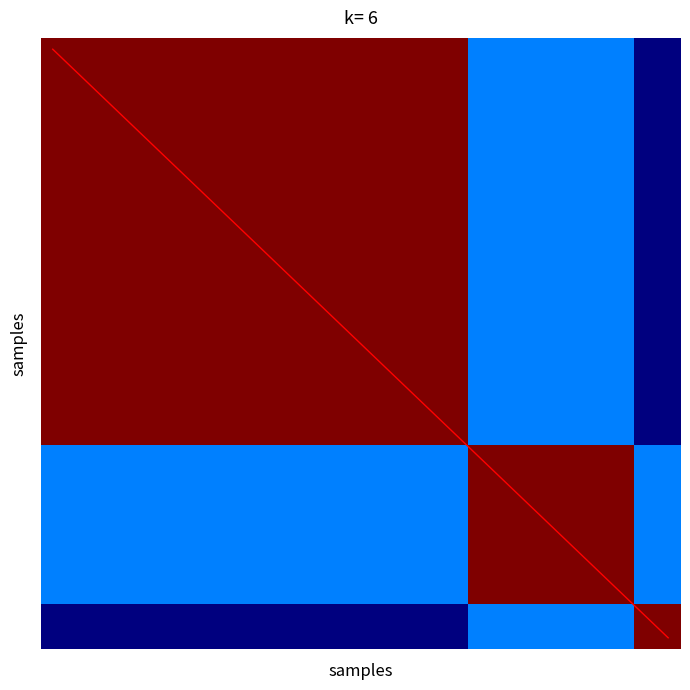

Which has a higher value, 25 or 3?

25